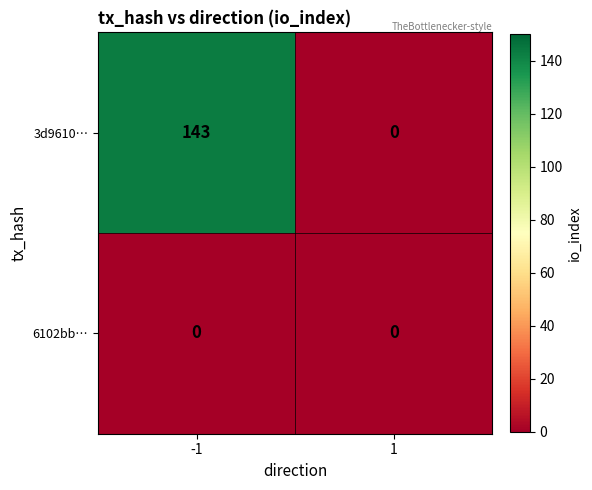

What is the highest value of the 3d9610… series?

143